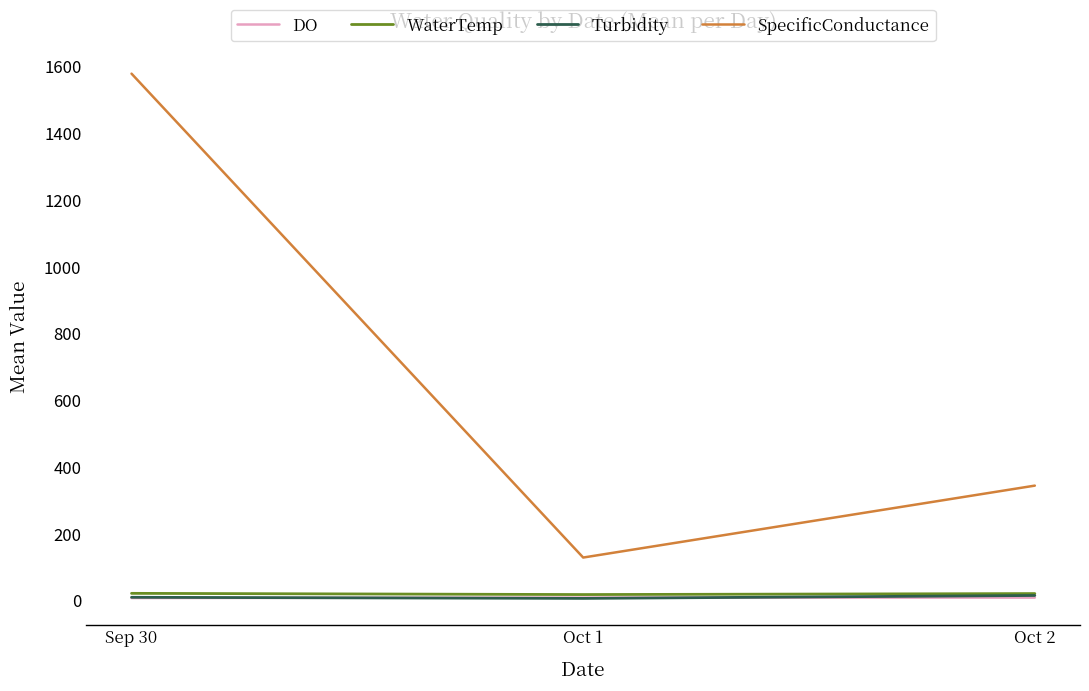

Where does the WaterTemp series first go above 20?

Sep 30